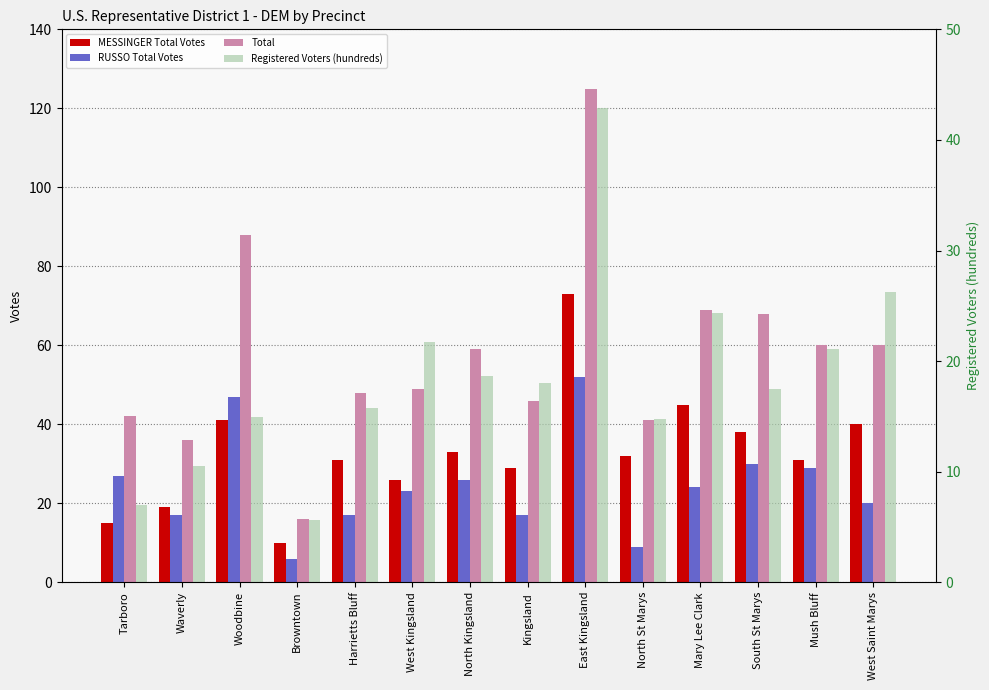

What is the average value of the MESSINGER Total Votes series?

33.1